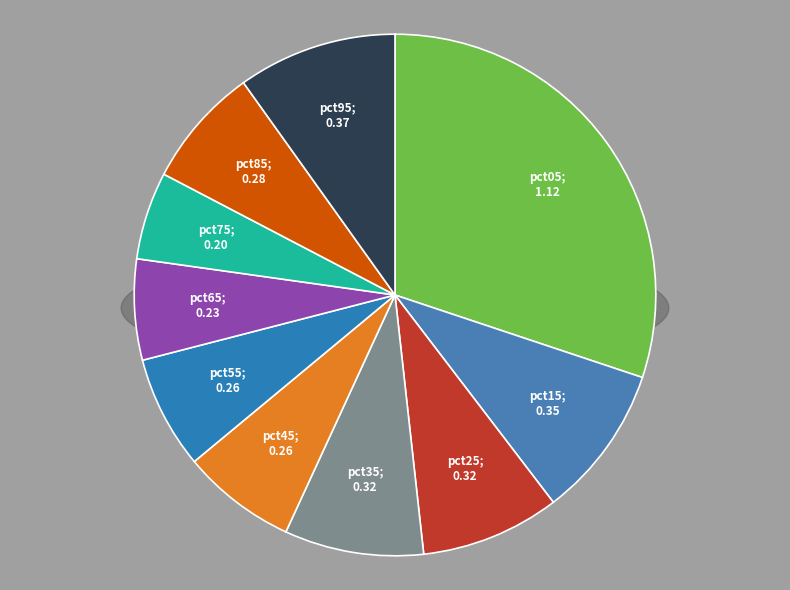

Rank the categories by value from highest to lowest.

pct05, pct95, pct15, pct35, pct25, pct85, pct45, pct55, pct65, pct75